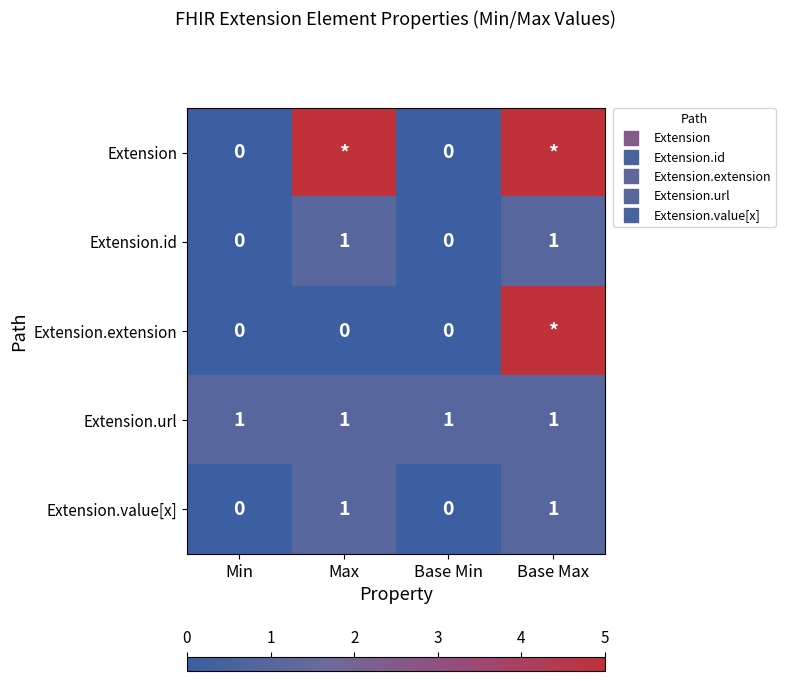

Rank the series by their maximum value, from highest to lowest.

Extension, Extension.extension, Extension.id, Extension.url, Extension.value[x]